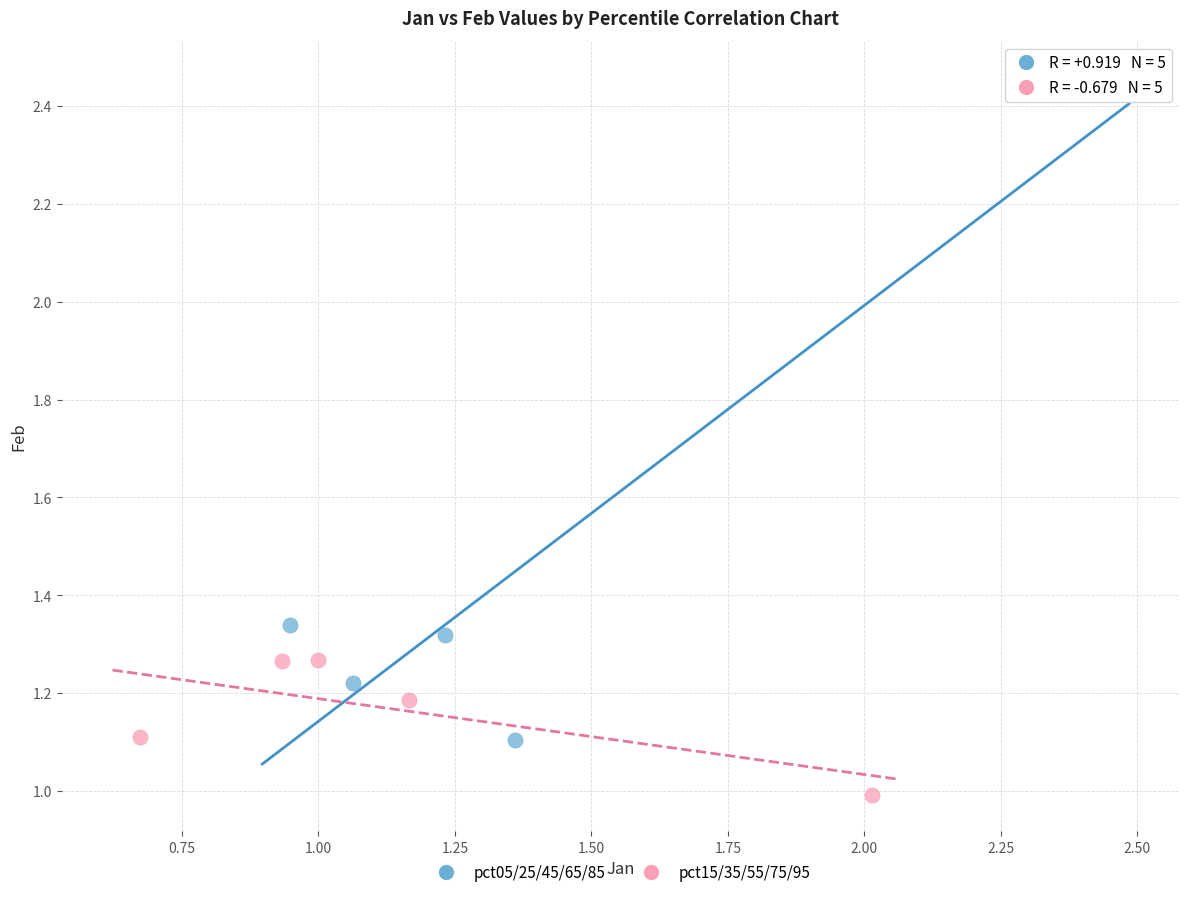

Which series contains the highest Y value?

pct05/25/45/65/85